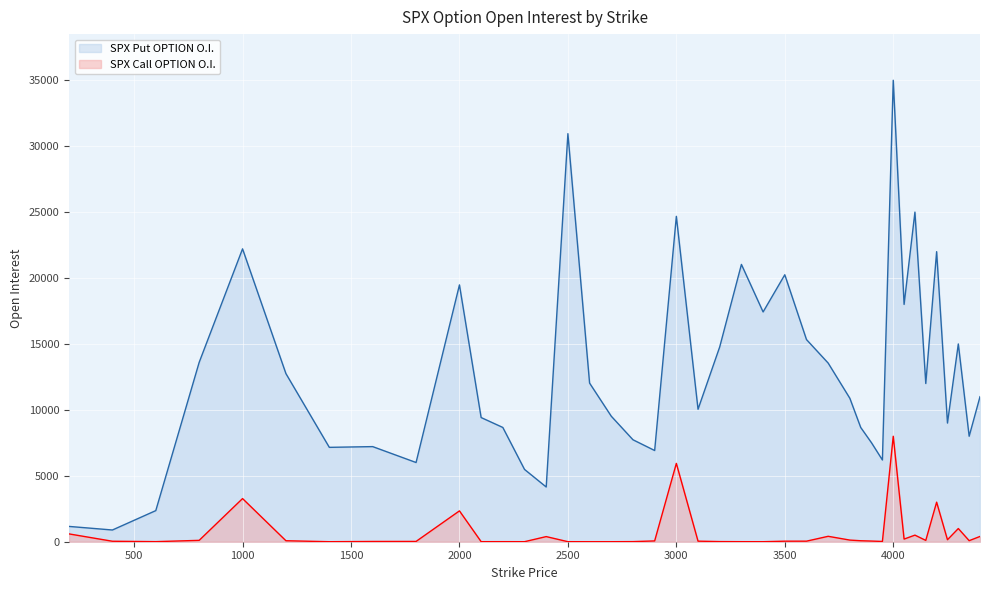

What is the value of the SPX Call OPTION O.I. point at the 32nd from the left?

8000